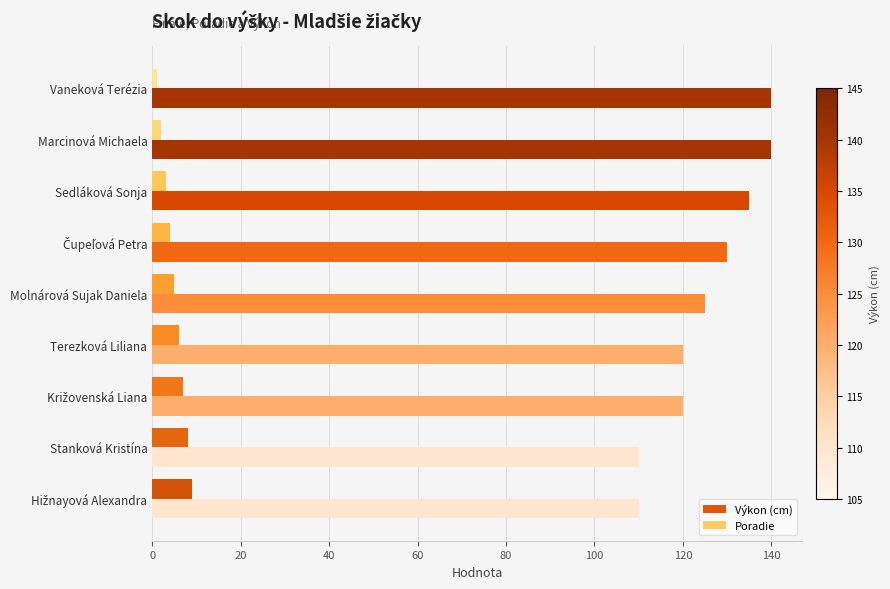

What is the maximum value shown in the chart?

140